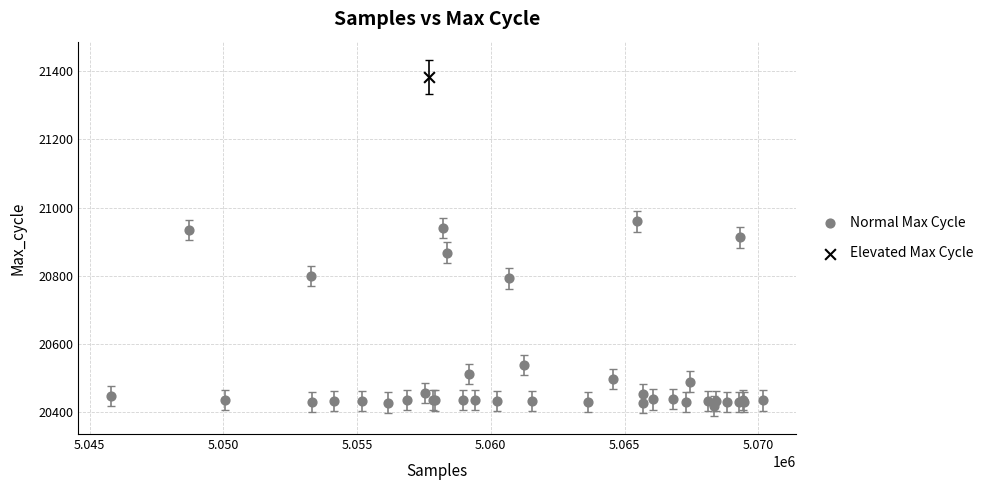

What are all the series names shown in the legend?

Normal Max Cycle, Elevated Max Cycle